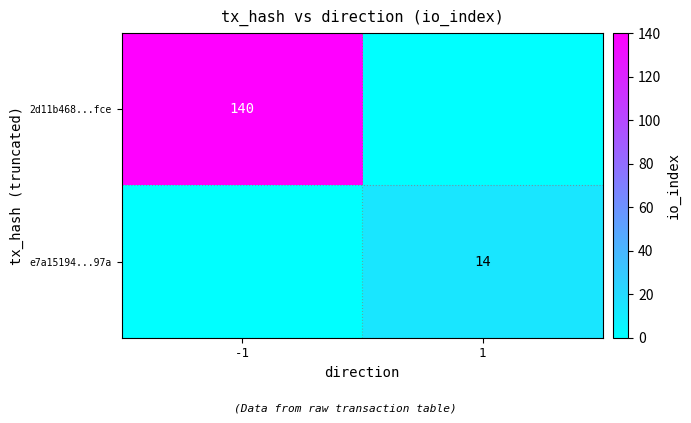

The value of e7a15194...97a at 1 is 14. True or false?

True